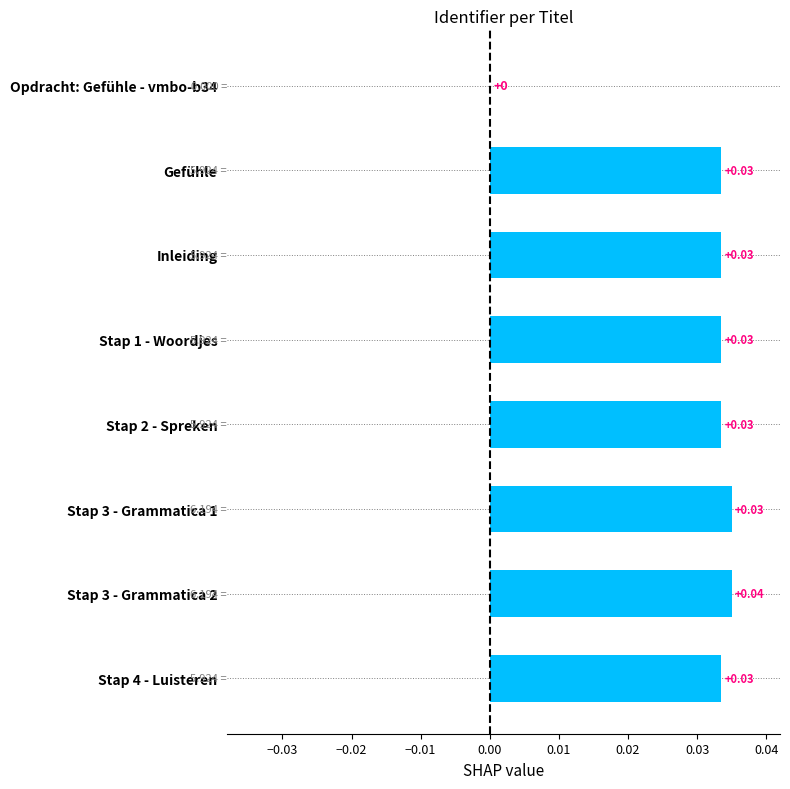

Are the bars grouped side by side (vs. stacked)?

No